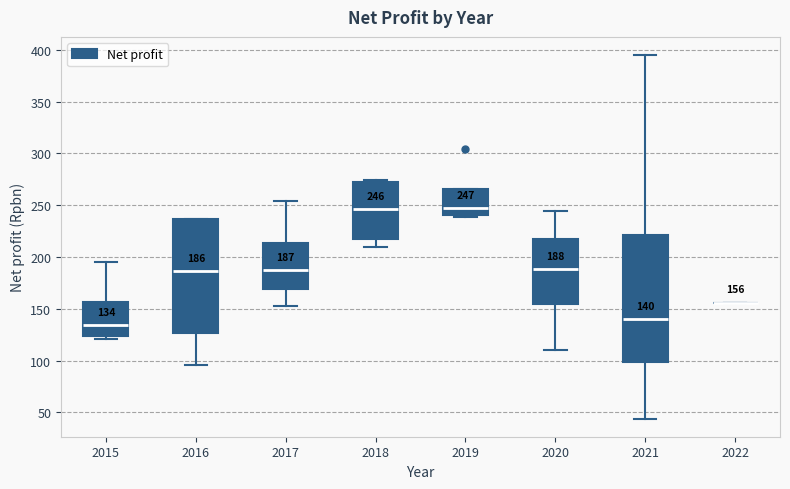

Comparing the boxes themselves (not the whiskers), which one is the tallest?

2021